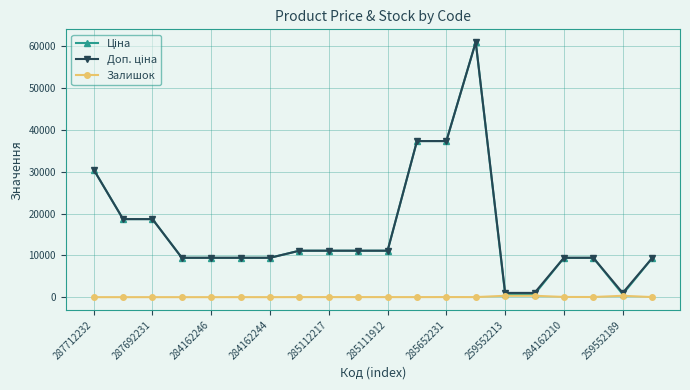

True or false: Залишок has more than 1 points higher than both neighbors.

True